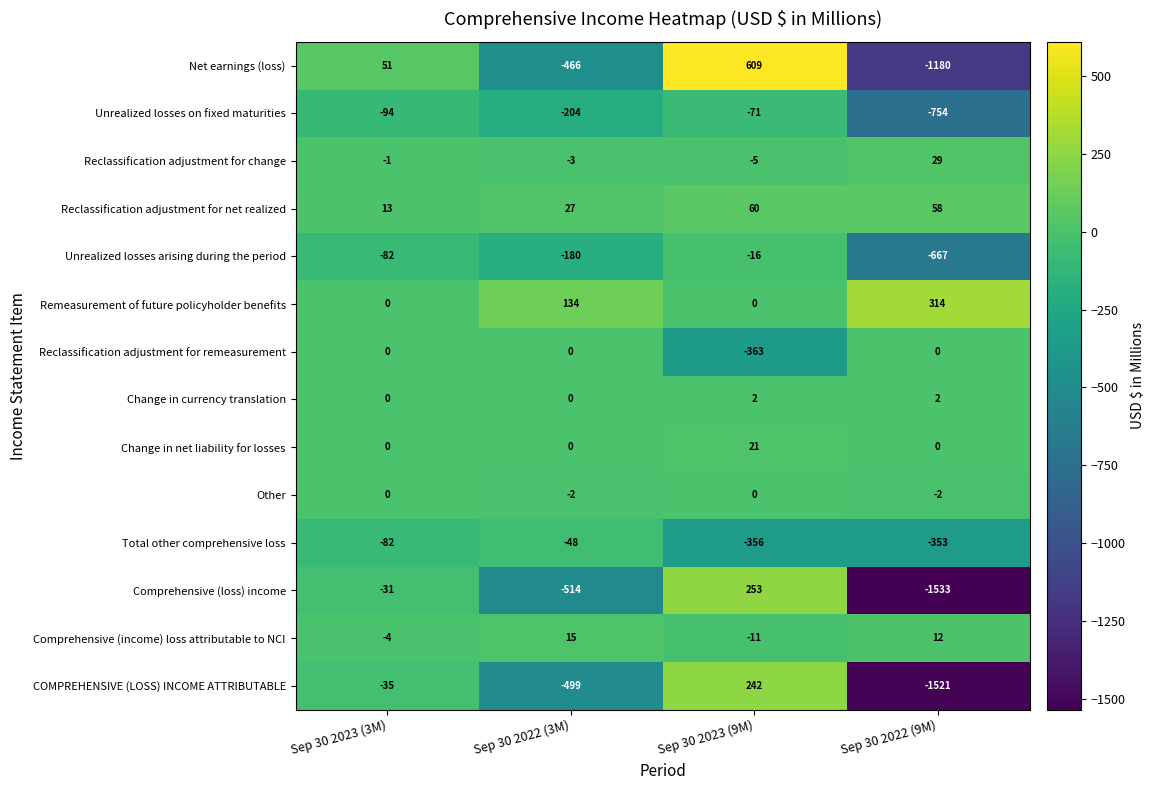

Is it true that COMPREHENSIVE (LOSS) INCOME ATTRIBUTABLE equals -35 at Sep 30 2023 (3M)?

True